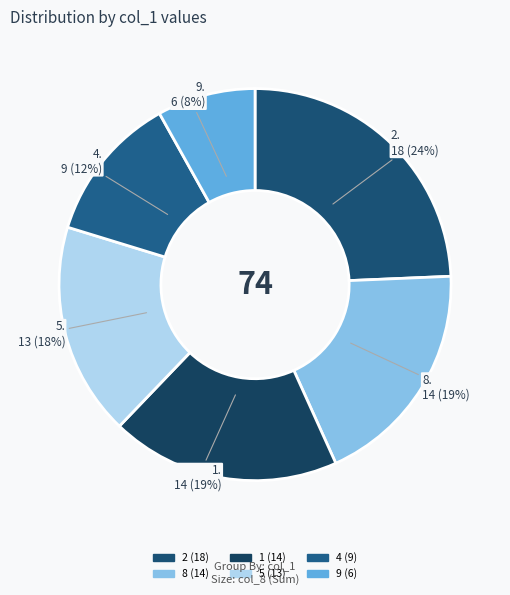

How many segments does this pie chart have?

6